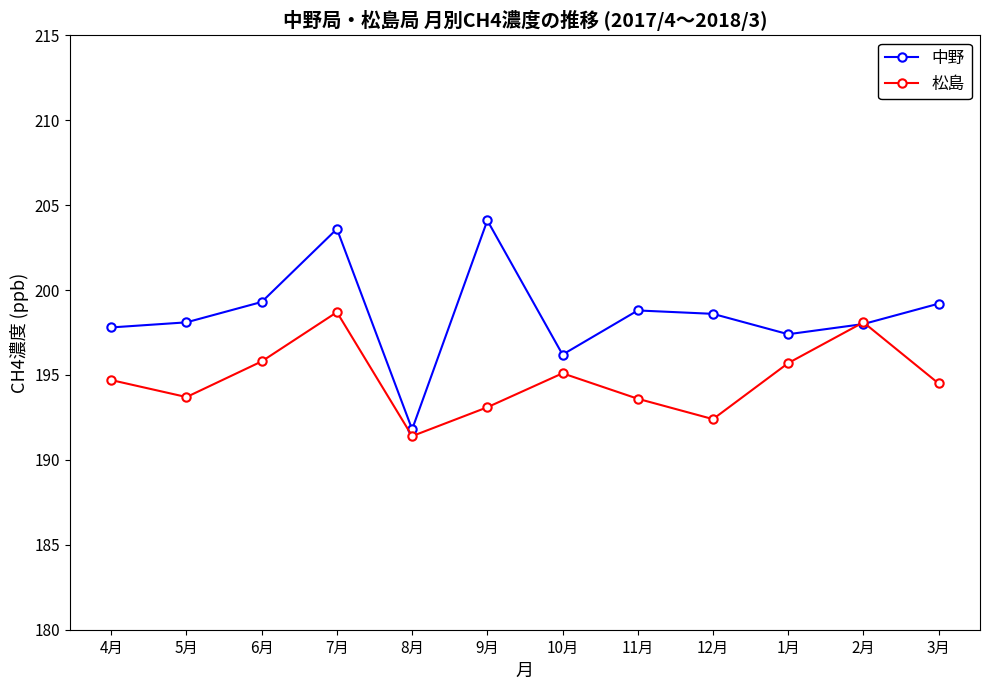

At which label does 松島 first exceed 194?

4月